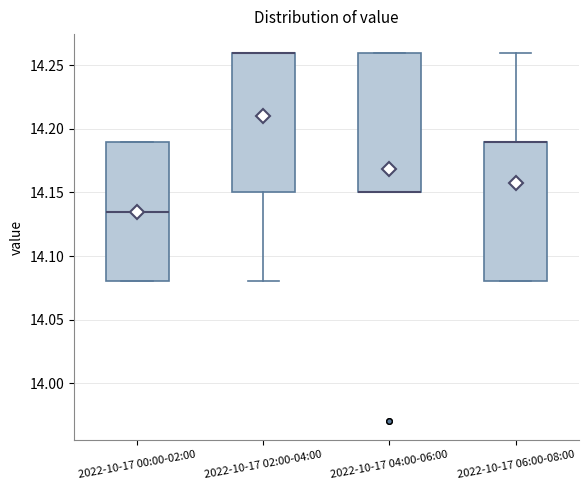

Where is the upper edge of the box for 2022-10-17 04:00-06:00 on the y-axis? The values are not printed on the chart, so give them approximately, as read against the axis.

14.260